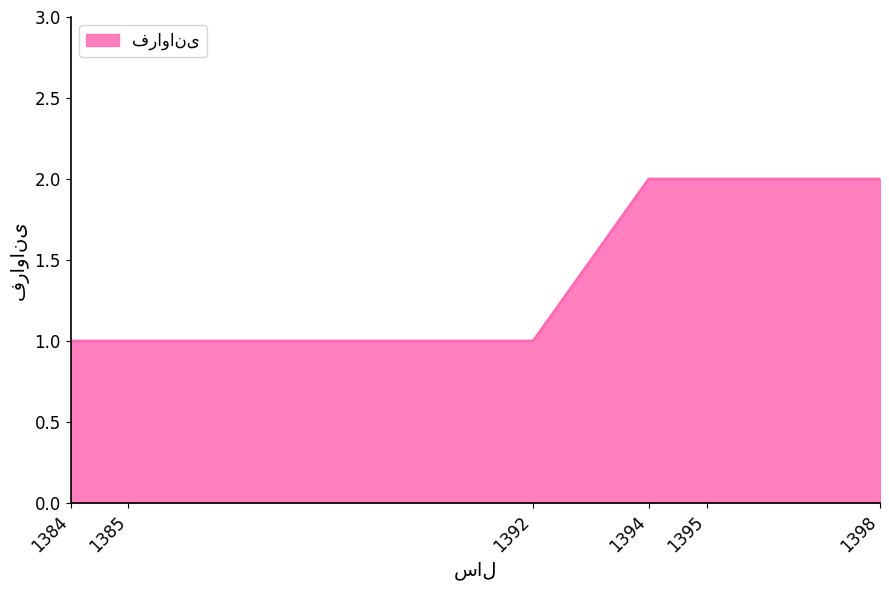

True or false: the data shows 1 at 1384.

True